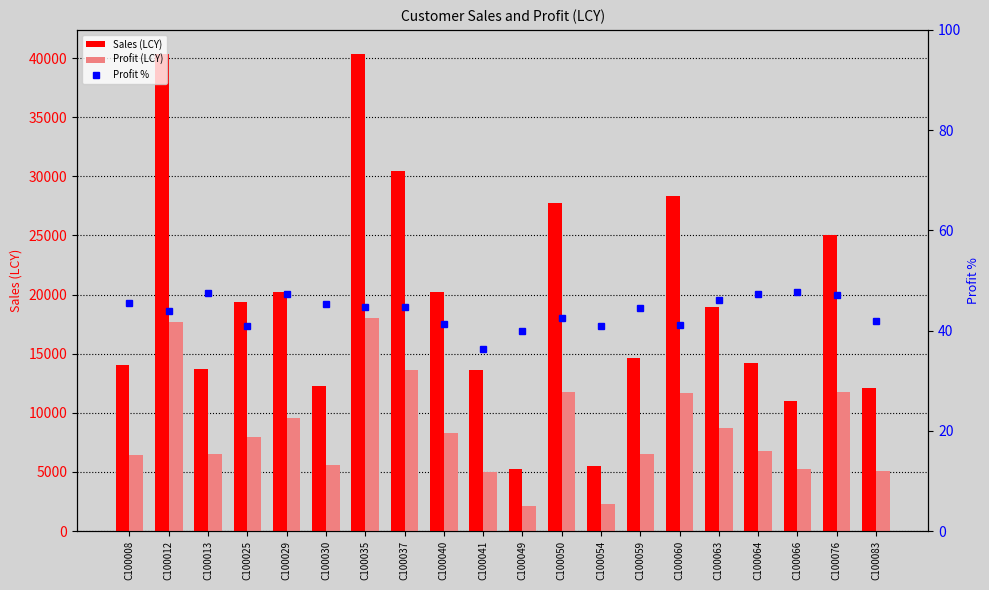

Does the chart contain any negative values?

No